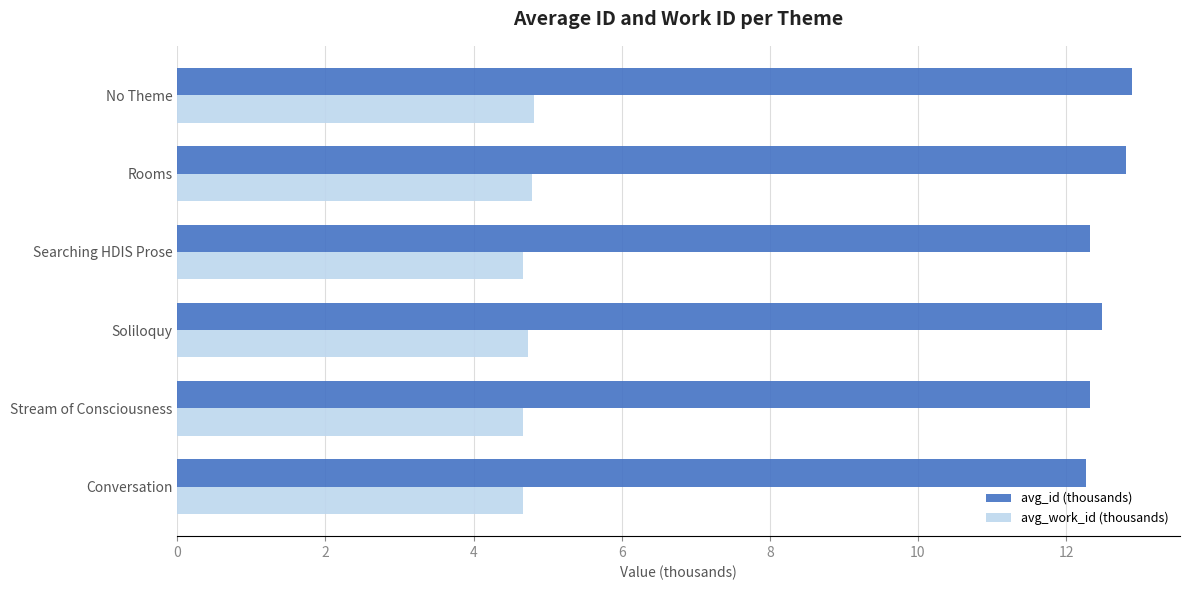

Rank the series at Soliloquy from highest to lowest value.

avg_id (thousands), avg_work_id (thousands)